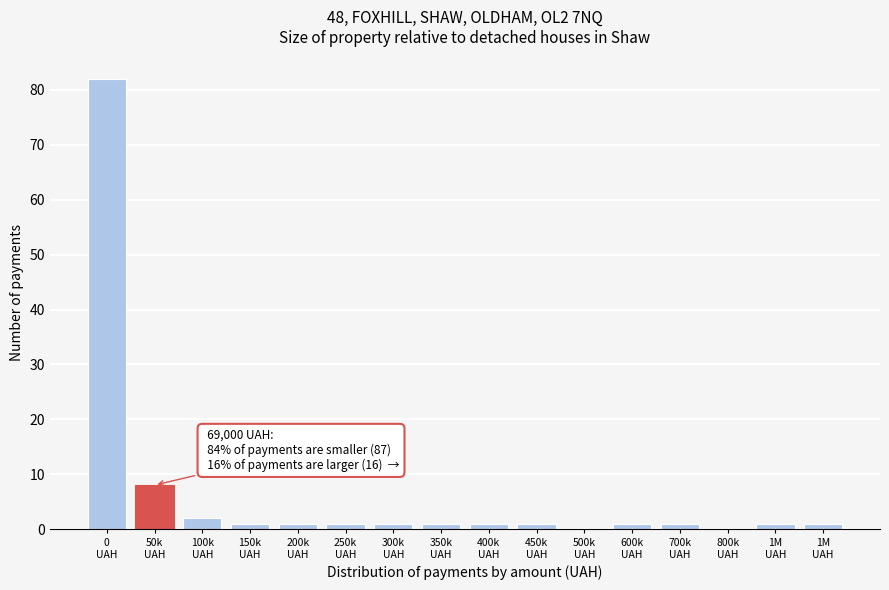

Are the bars horizontal?

No